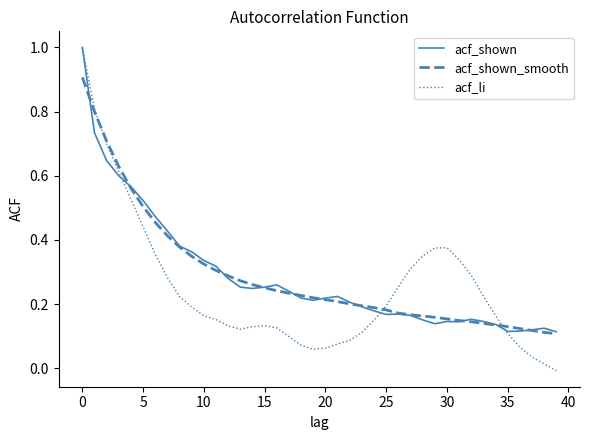

Which series has the largest range (max minus min)?

acf_li